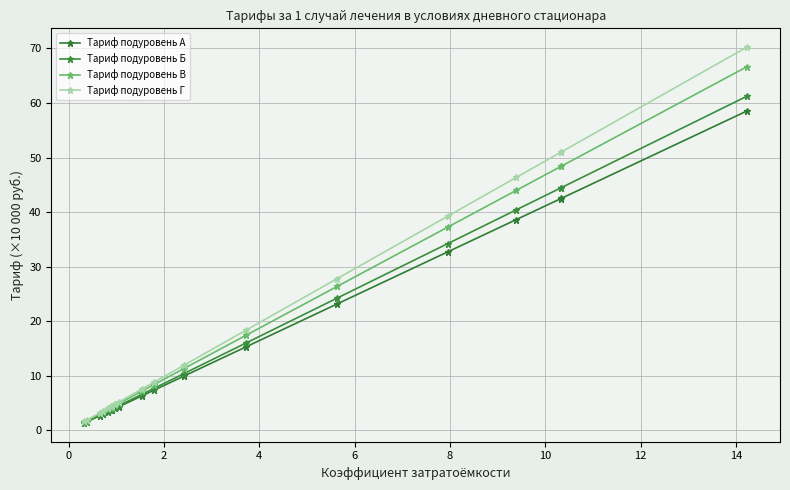

Reading right to left, list all the values displayed in this chart.

Тариф подуровень А: 58.5	42.5	42.5	38.6	32.7	23.2	15.3	9.9	7.3	6.3	4.4	4.0	4.0	3.7	3.7	3.4	2.9	2.7	1.6	1.4
Тариф подуровень Б: 61.2	44.5	44.4	40.4	34.2	24.2	16.0	10.4	7.7	6.6	4.6	4.2	4.2	3.9	3.8	3.6	3.1	2.8	1.6	1.4
Тариф подуровень В: 66.6	48.4	48.4	44.0	37.2	26.4	17.5	11.3	8.3	7.2	5.0	4.6	4.6	4.3	4.2	3.9	3.3	3.1	1.8	1.5
Тариф подуровень Г: 70.2	51.0	51.0	46.3	39.2	27.8	18.4	11.9	8.8	7.6	5.2	4.8	4.8	4.5	4.4	4.1	3.5	3.3	1.9	1.6